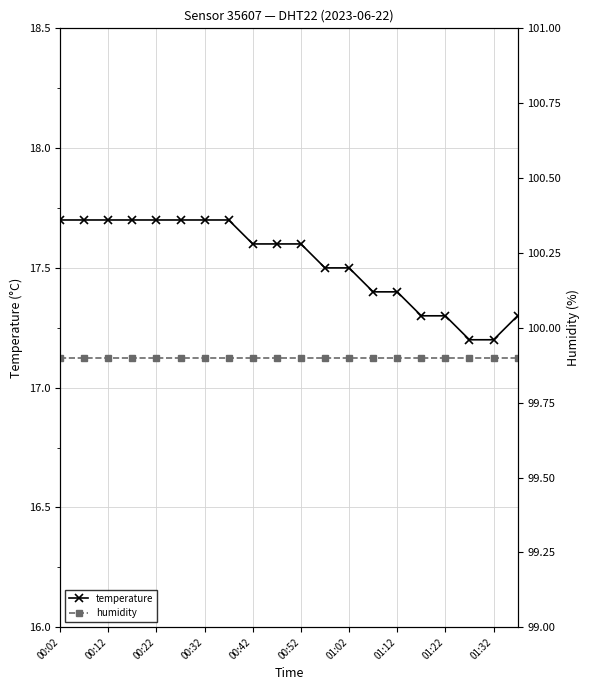

What is the difference between the temperature values at 01:32 and 00:52?

0.4